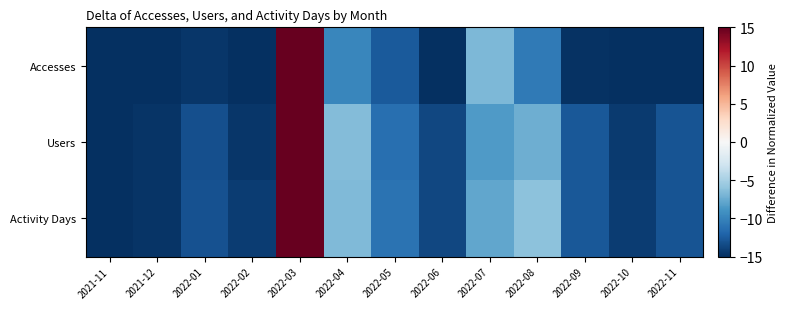

How many distinct data groups are displayed?

3